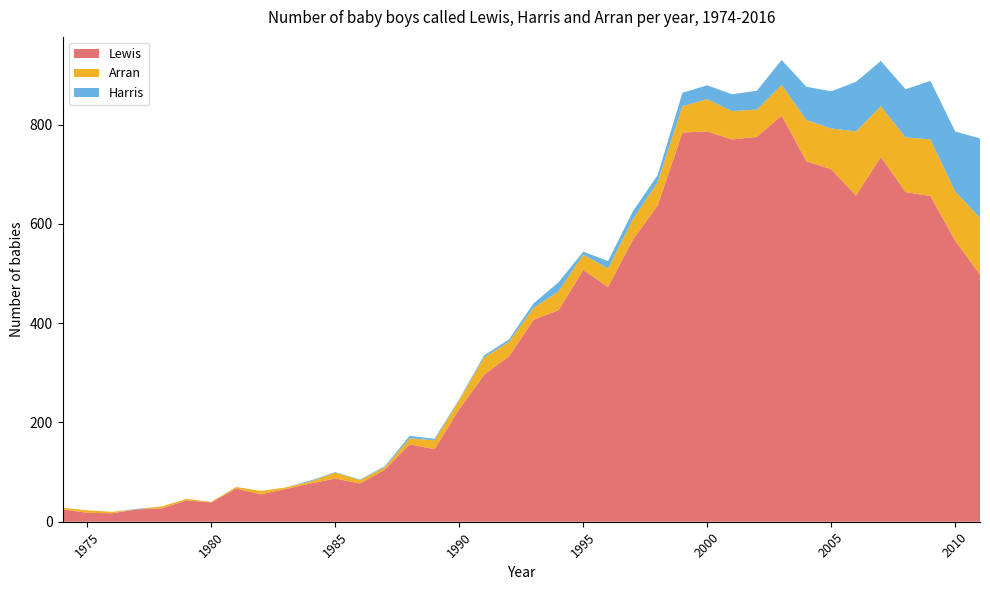

List the labels in order of Arran value, smallest first.

1977, 1980, 1974, 1976, 1979, 1981, 1983, 1978, 1984, 1975, 1987, 1982, 1986, 1985, 1988, 1989, 1990, 1993, 1992, 1995, 1991, 1996, 1994, 1997, 1998, 1999, 2002, 2001, 2003, 2000, 2005, 2004, 2010, 2007, 2008, 2009, 2011, 2006